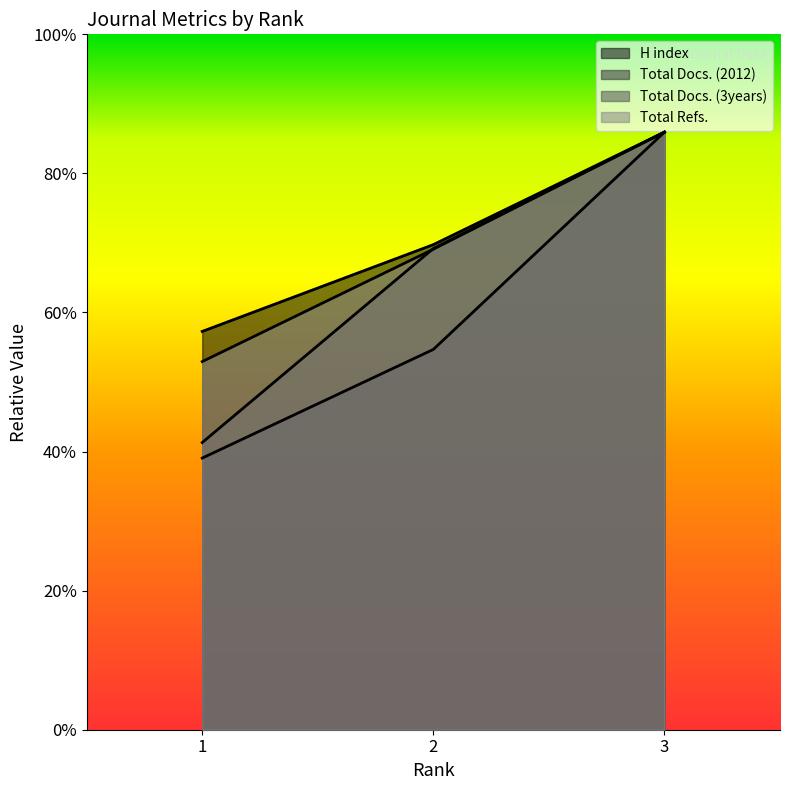

Between 3 and 2, which is larger?

3